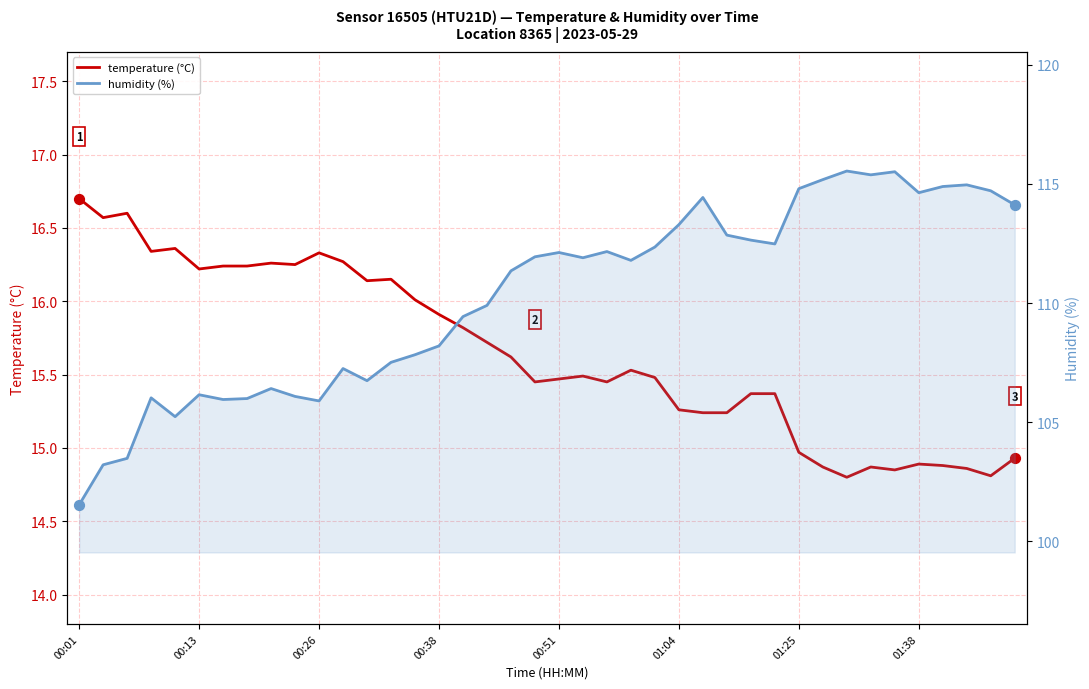

Is the value of humidity (%) at 29 greater than the value of temperature (°C) at 16?

Yes